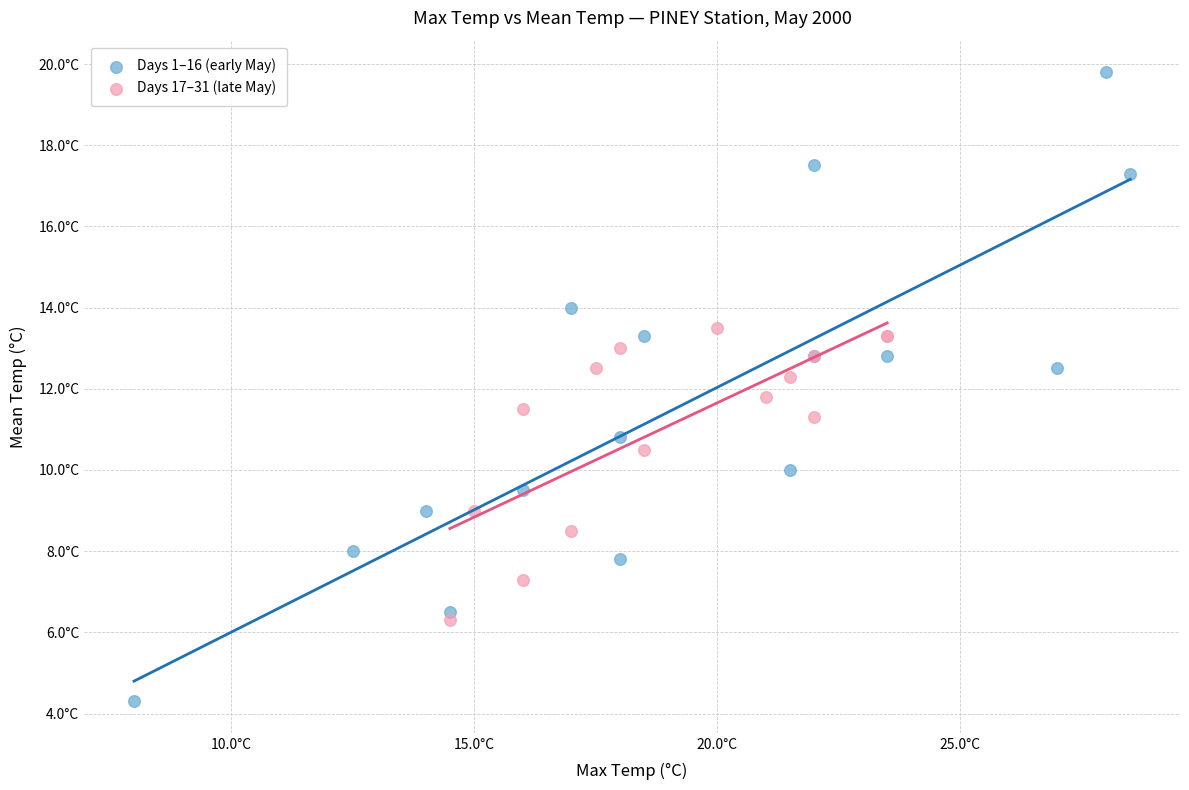

Which series reaches the minimum Y coordinate?

Days 1–16 (early May)